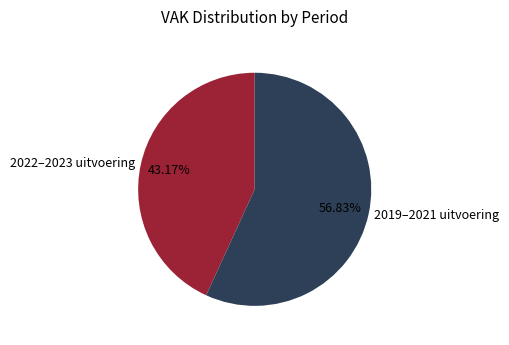

How many slices are in this pie chart?

2